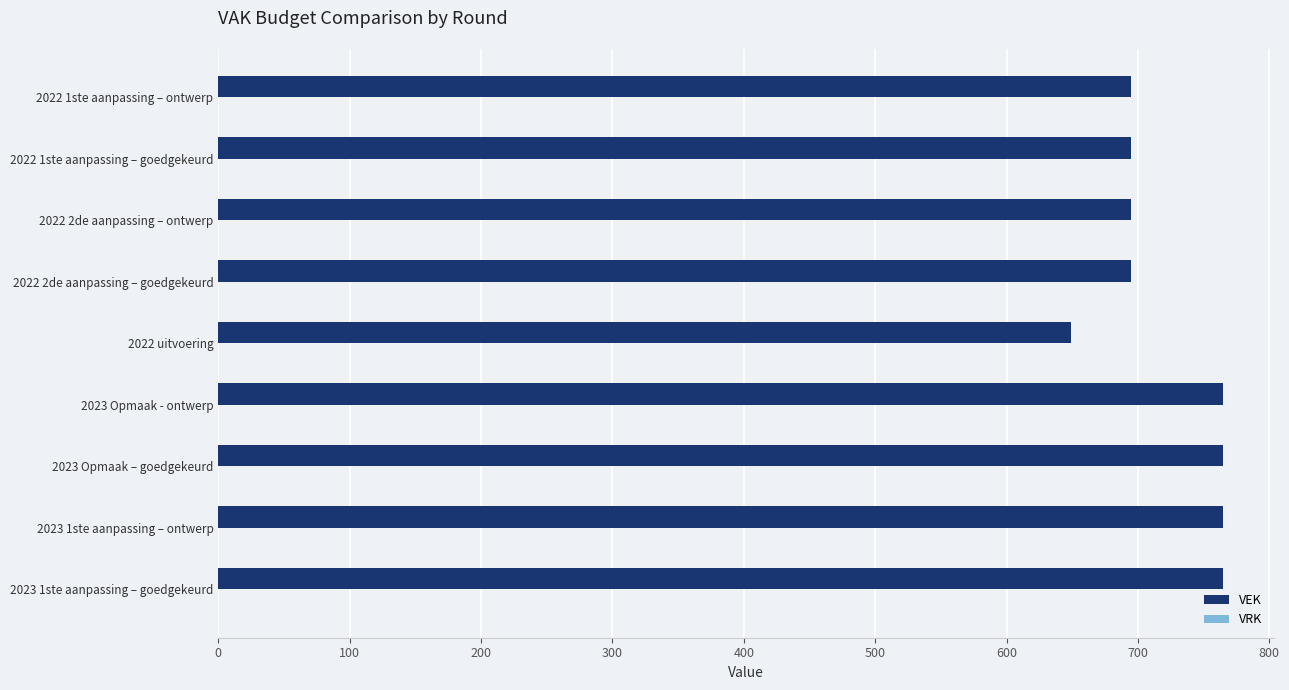

What is the ratio of the value at 2023 1ste aanpassing – goedgekeurd to the value at 2022 uitvoering?

1.2